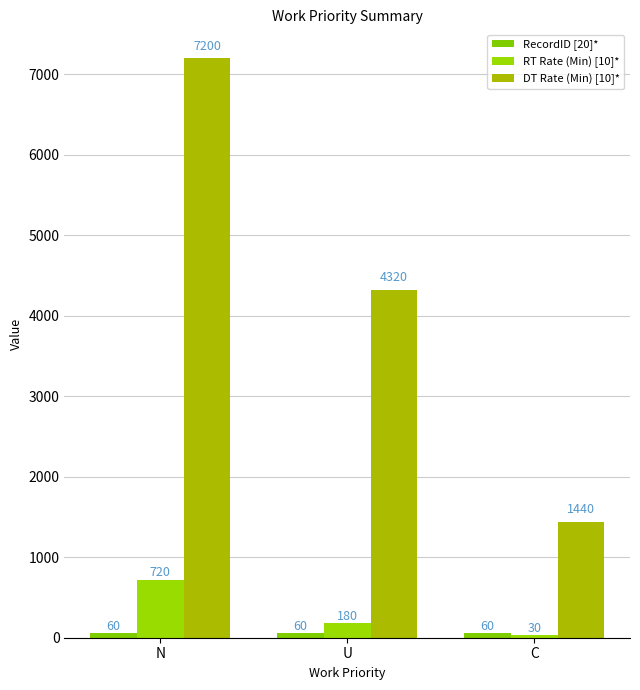

At which label does DT Rate (Min) [10]* reach its peak?

N